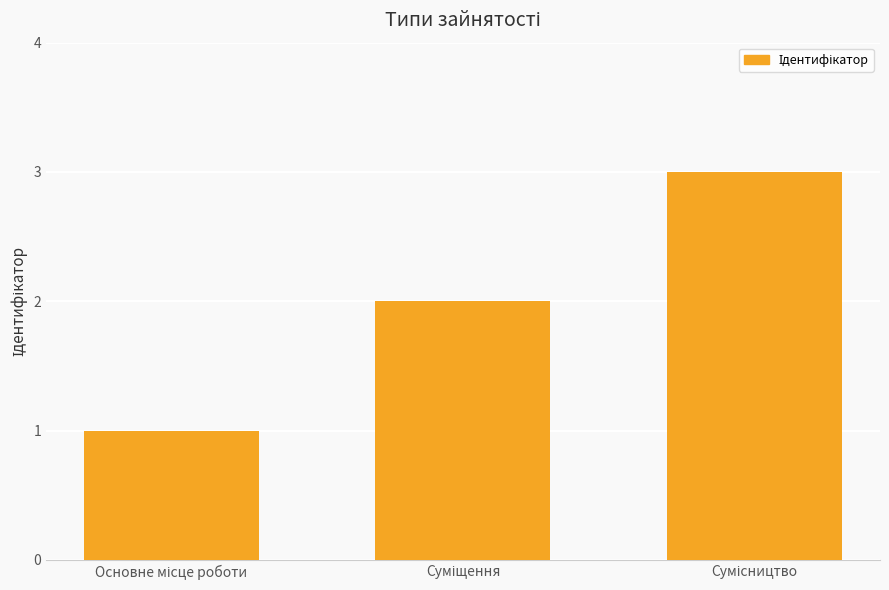

What is the maximum value shown in the chart?

3